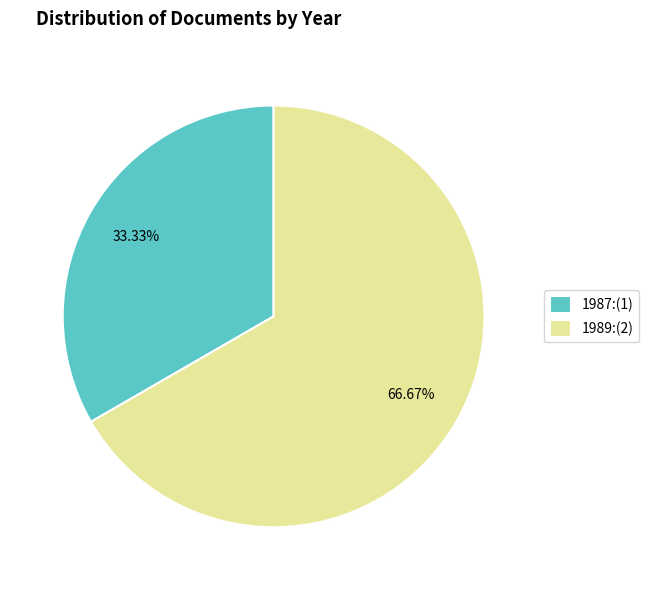

Rank the categories by value from lowest to highest.

1987:(1), 1989:(2)